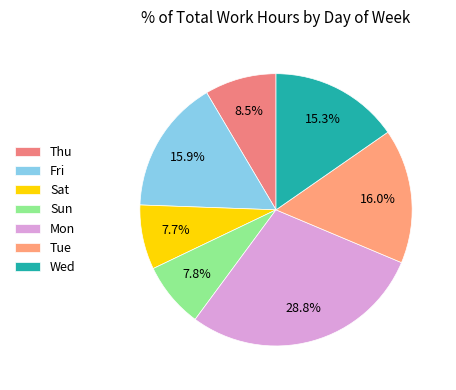

What percentage do Mon and Sat together represent?

36.5%